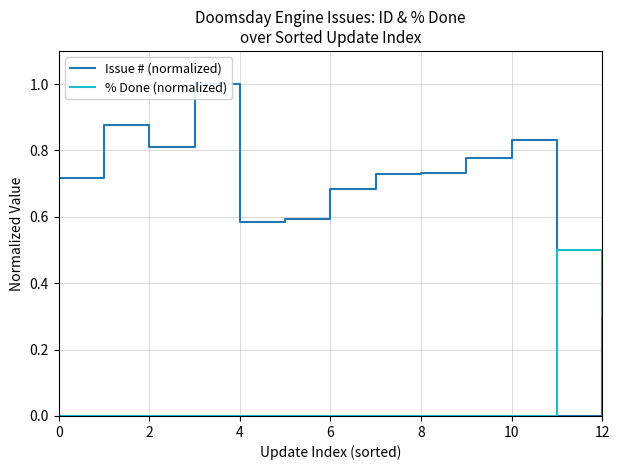

Is it true that % Done (normalized) equals 0.4 at 12?

False